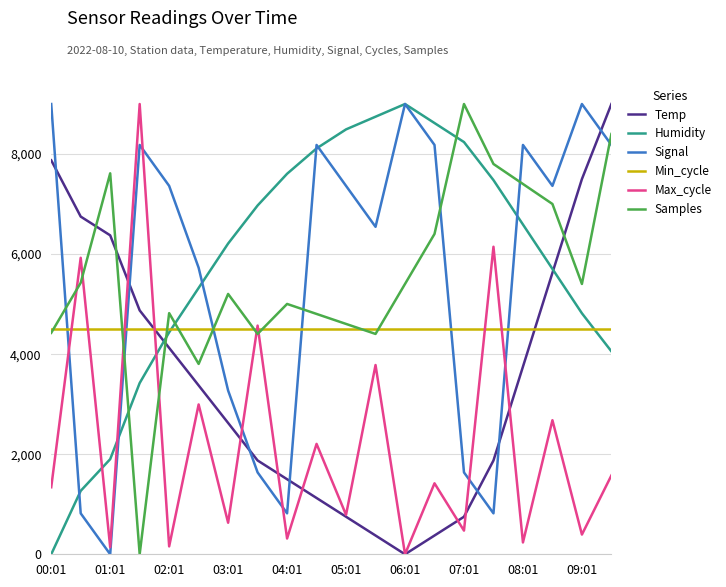

Which series has the largest total across all categories?

Humidity